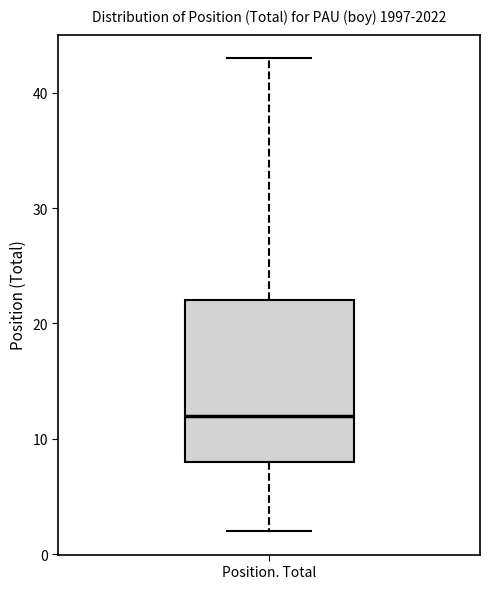

Read this box plot against the y-axis: the position of the median line, the range covered by the box, and the ends of both whiskers. The values are not printed on the chart, so give them approximately, as read against the axis.

median 12, box 8 to 22, whiskers 2 to 43